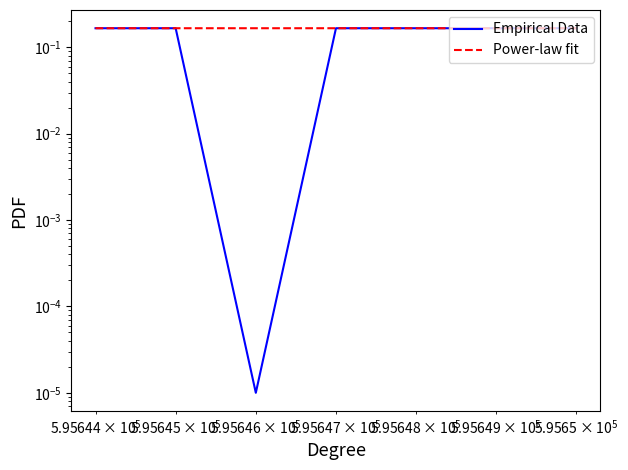

What are all the series names shown in the legend?

Empirical Data, Power-law fit